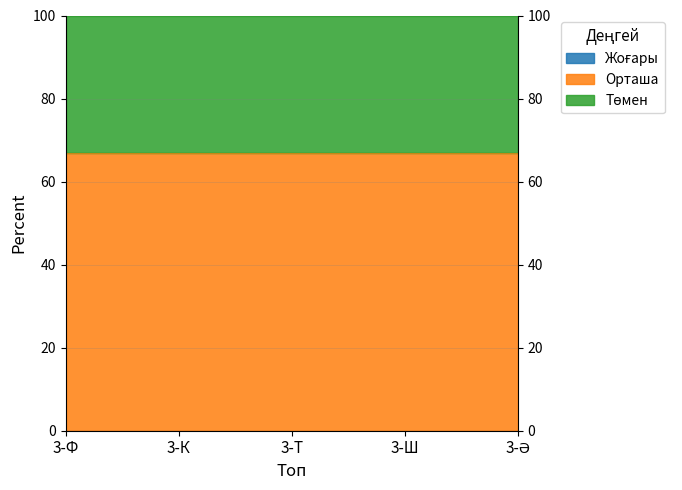

True or false: Жоғары and Төмен intersect in this chart.

False